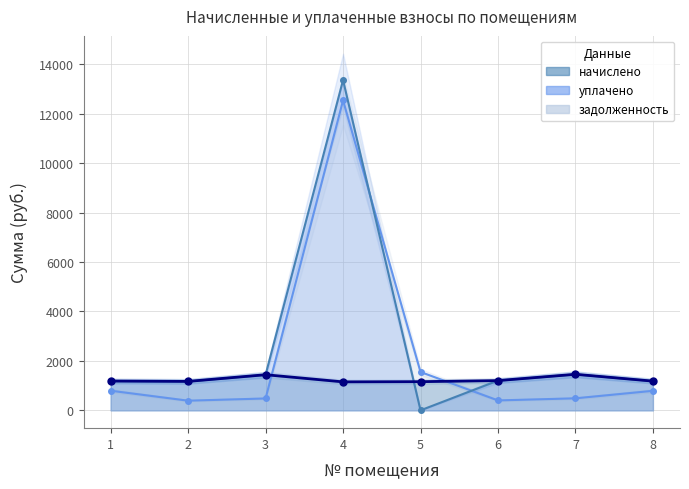

Rank the categories by уплачено (линия) value from lowest to highest.

5, 2, 1, 8, 6, 3, 7, 4